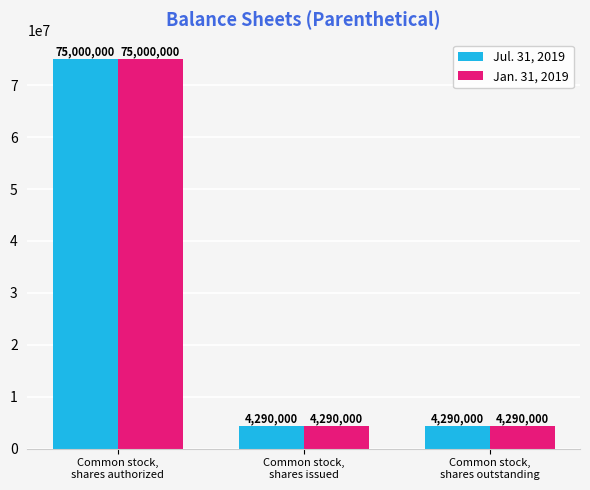

How many bars are there in total?

6